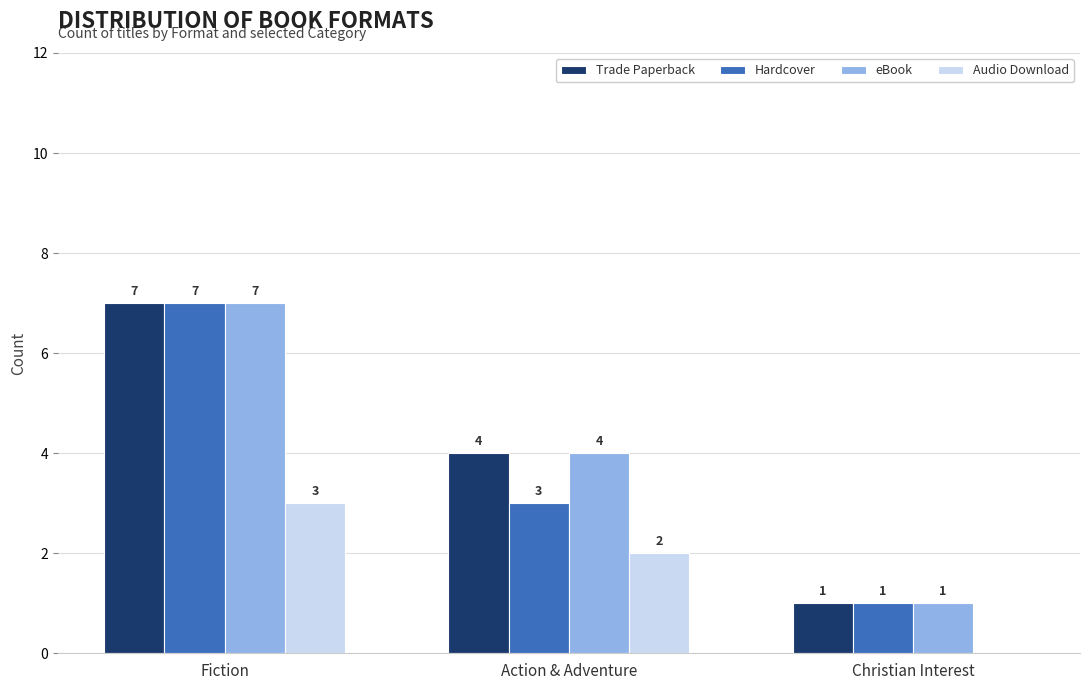

How many groups of bars are there?

3